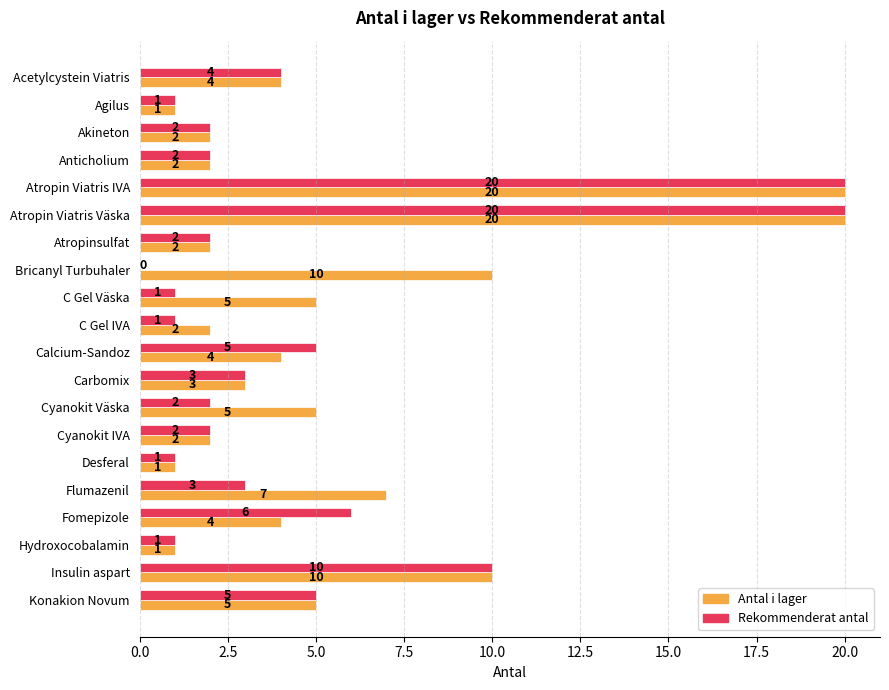

What value does the Antal i lager series have at Fomepizole?

4